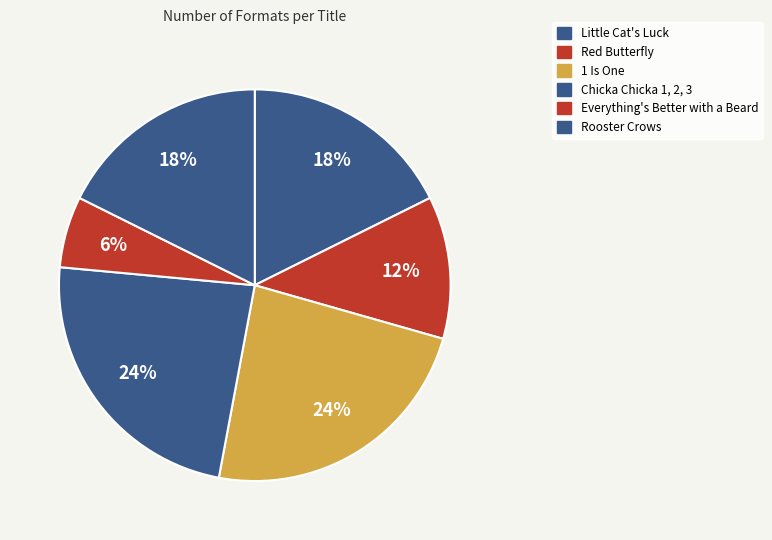

Count the number of slices in the pie.

6